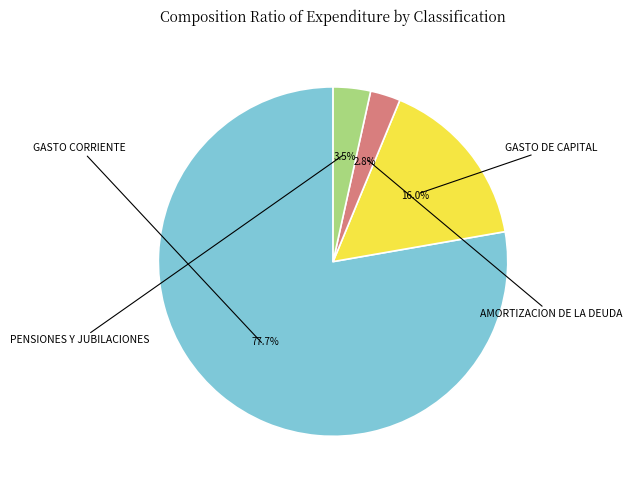

Combined, do GASTO DE CAPITAL and GASTO CORRIENTE account for over 50%?

Yes